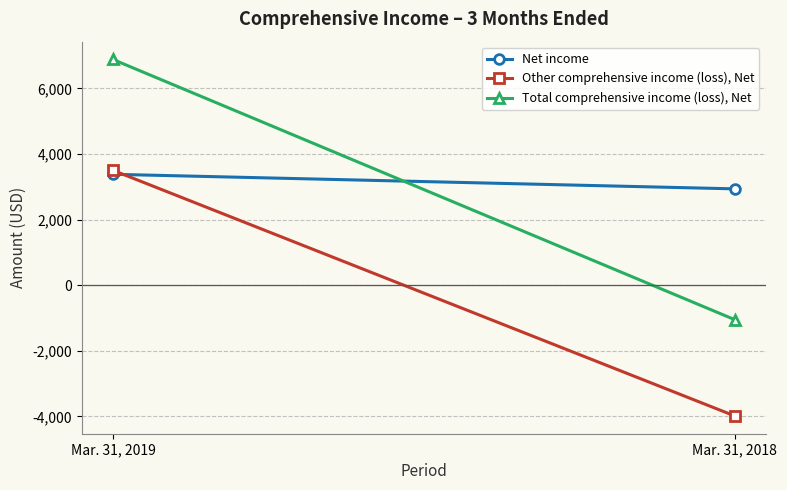

True or false: Total comprehensive income (loss), Net has a value of -1052 at Mar. 31, 2018.

True